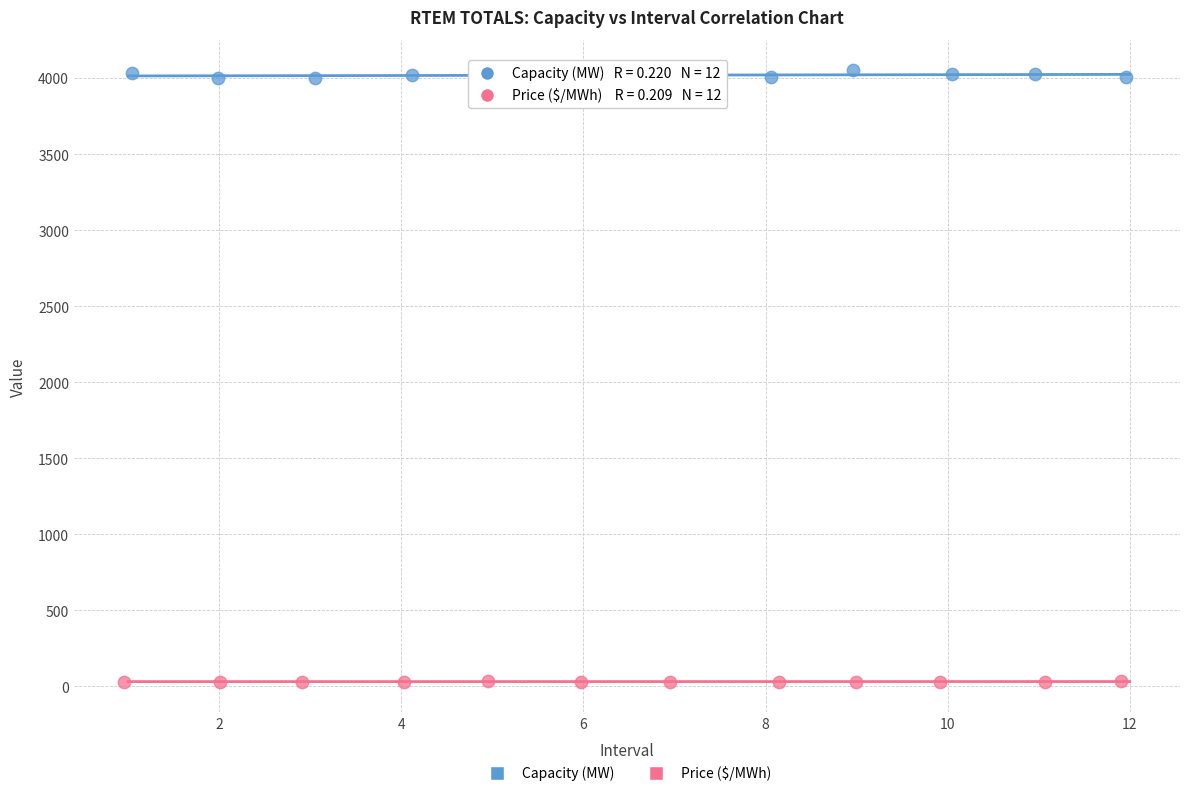

Which series contains the lowest Y value?

Price ($/MWh)